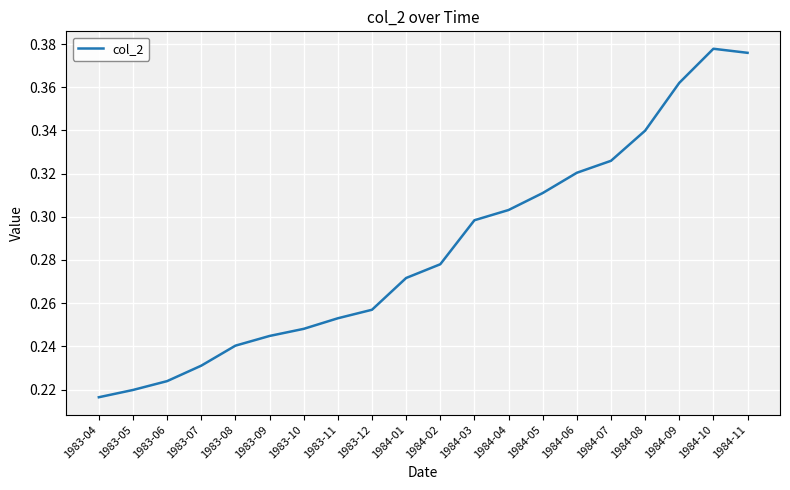

Which label corresponds to the largest value in the chart?

1984-10